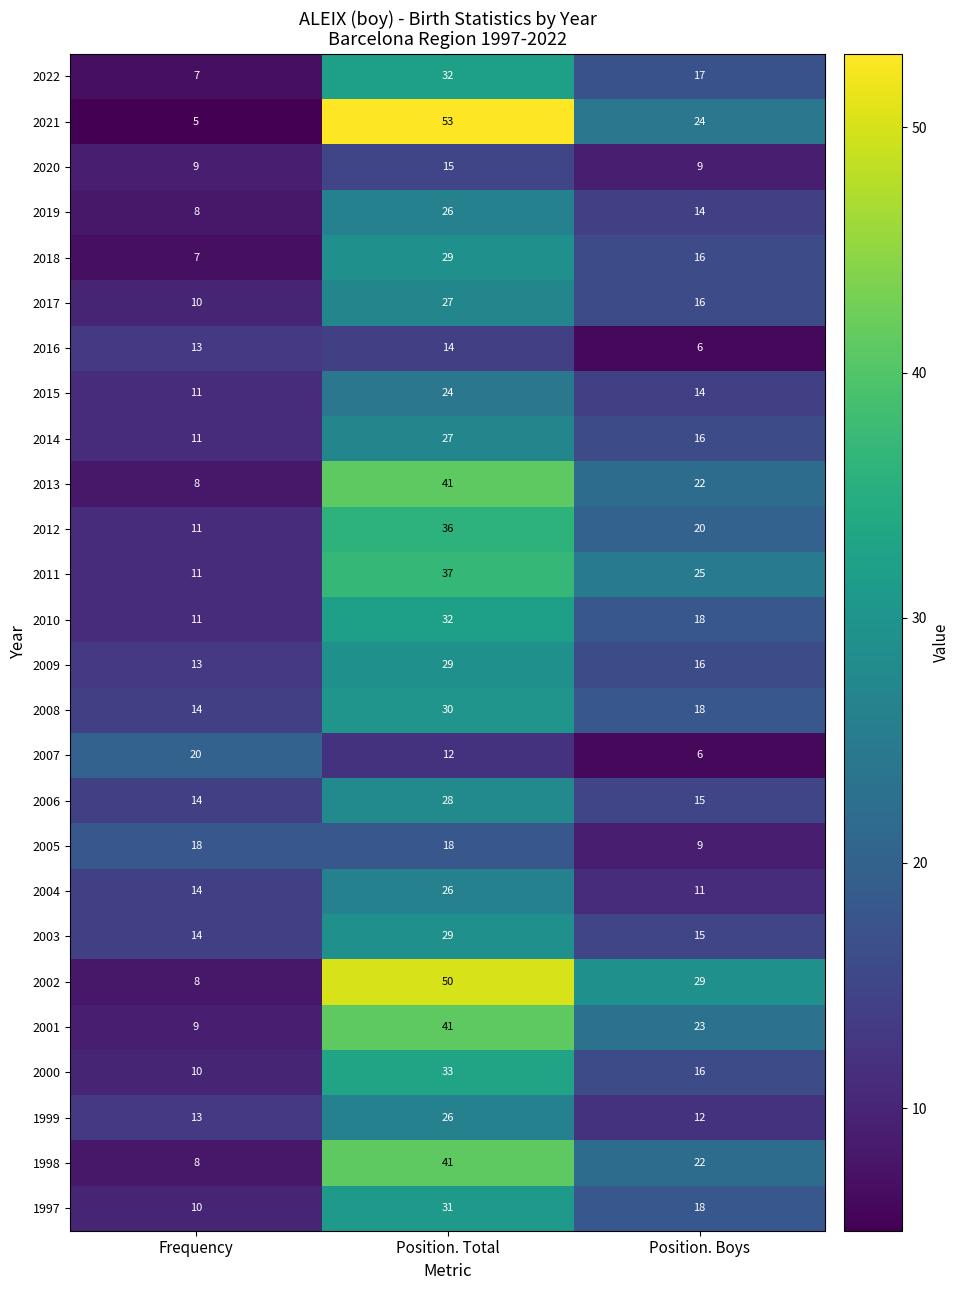

The 2012 series shows 20 at Position. Boys. True or false?

True